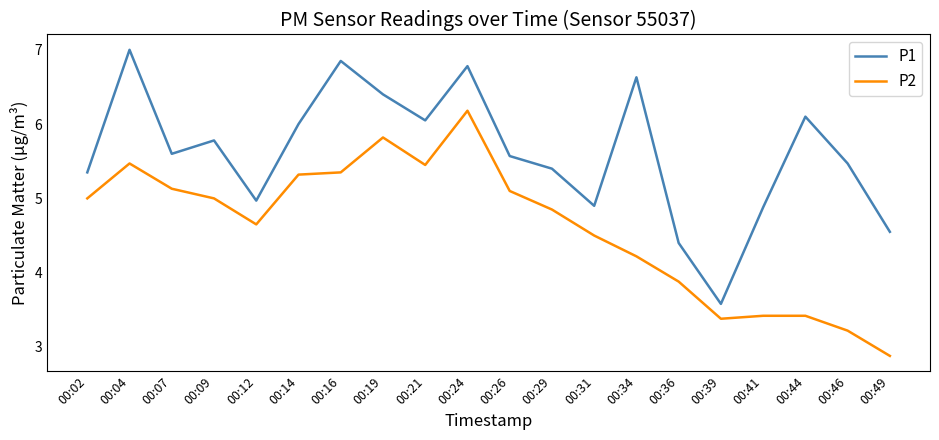

True or false: P2 has more than 1 points higher than both neighbors.

True